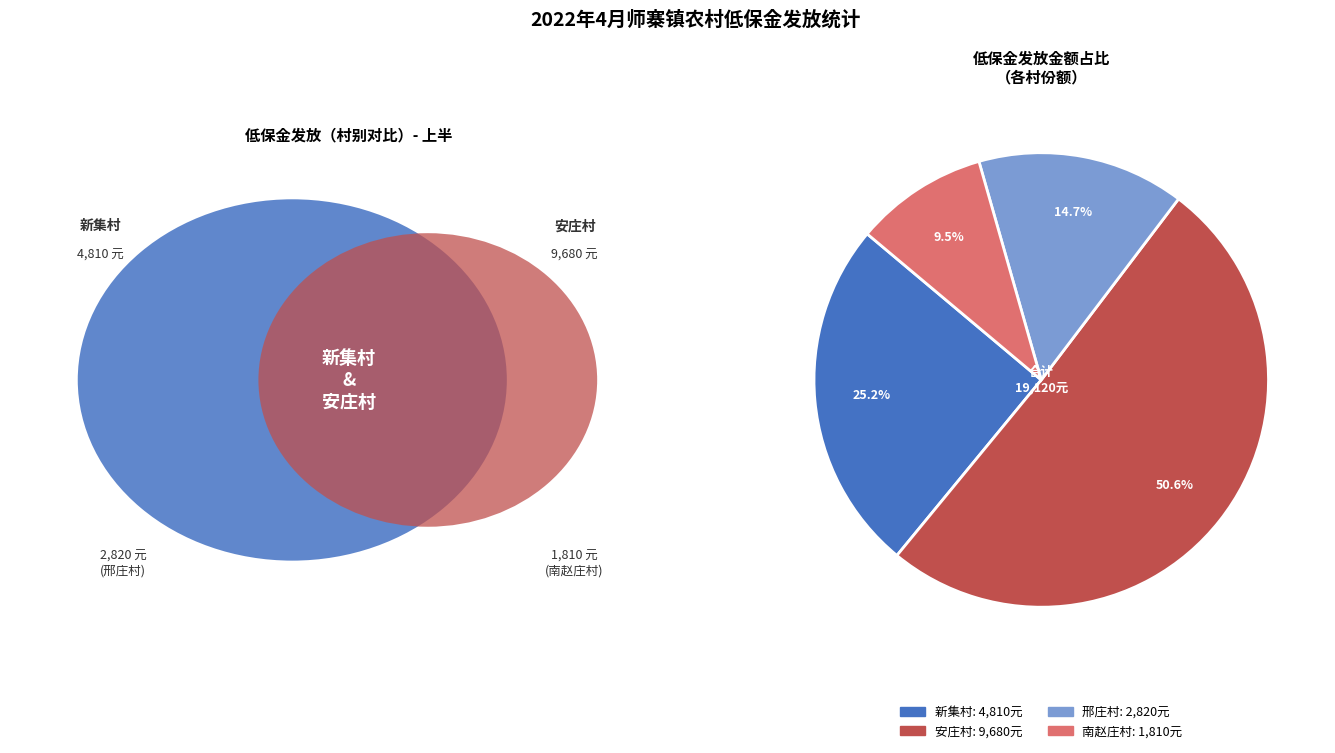

Which slice is the smallest?

南赵庄村